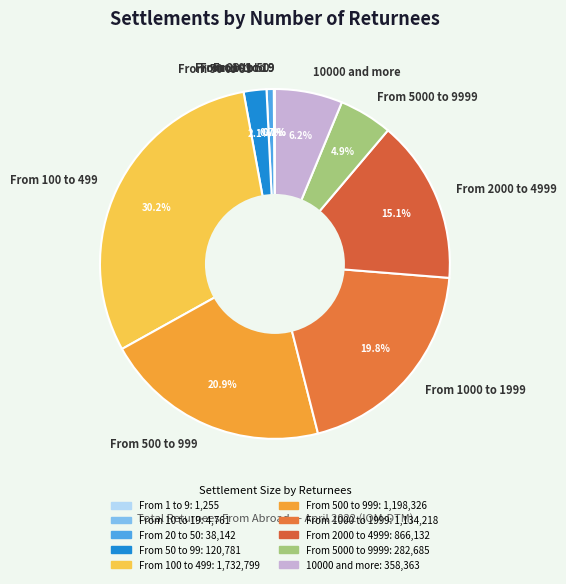

How much of the chart is everything except From 20 to 50?

99.3%